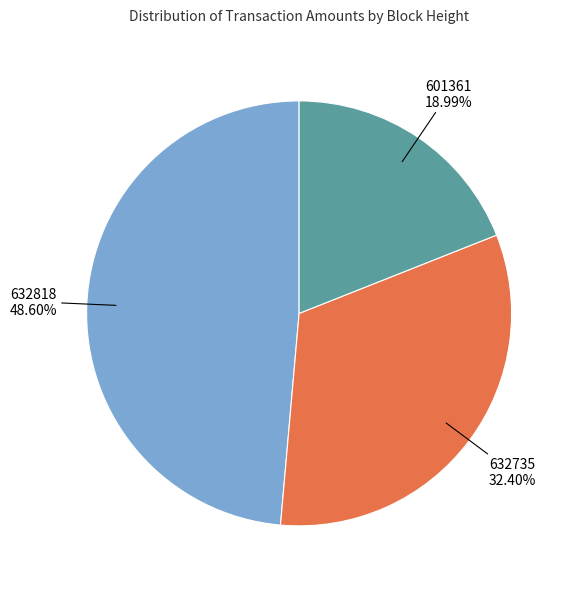

Rank the categories by value from lowest to highest.

601361, 632735, 632818